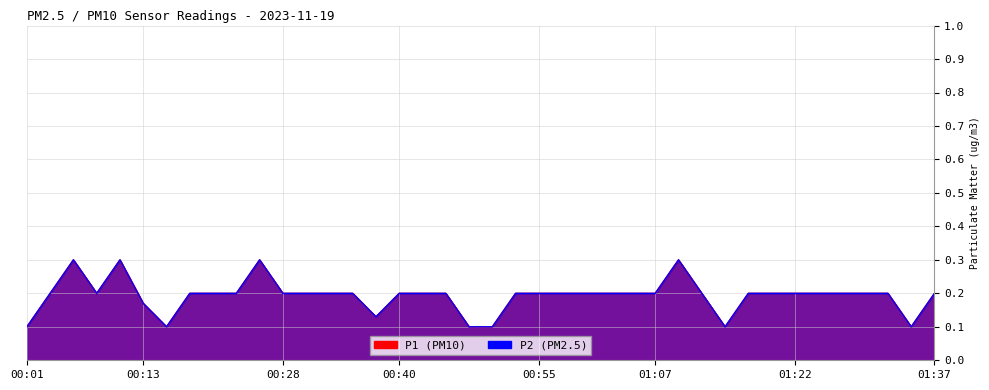

How many interior local valleys does the P2 series have?

5